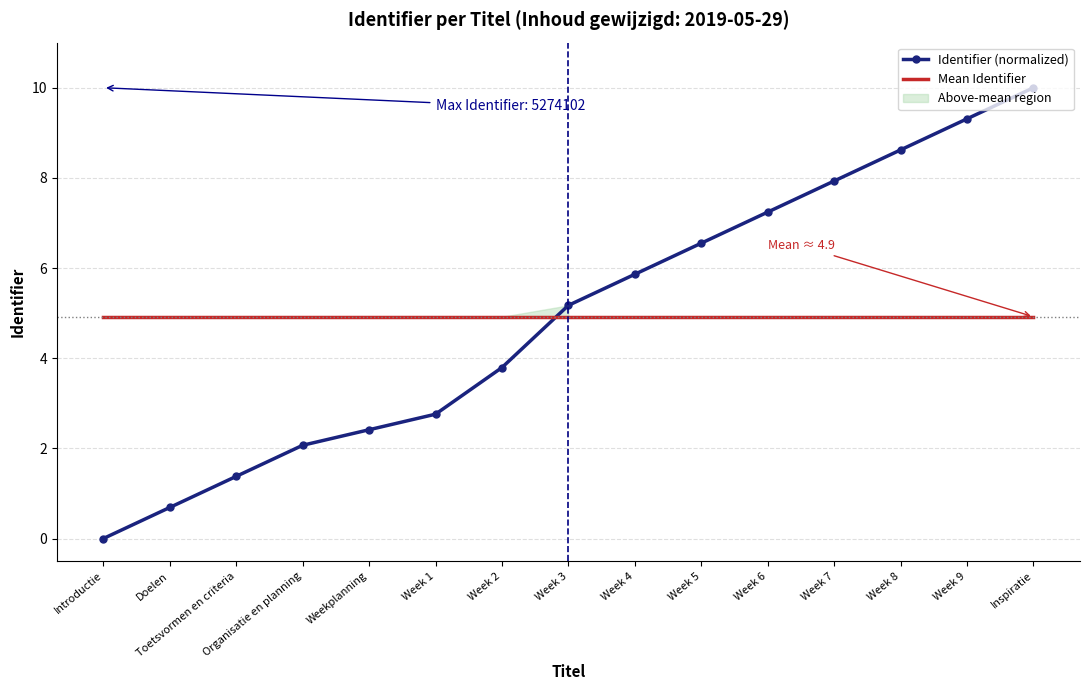

What value does the Identifier (normalized) series have at Week 2?

3.8